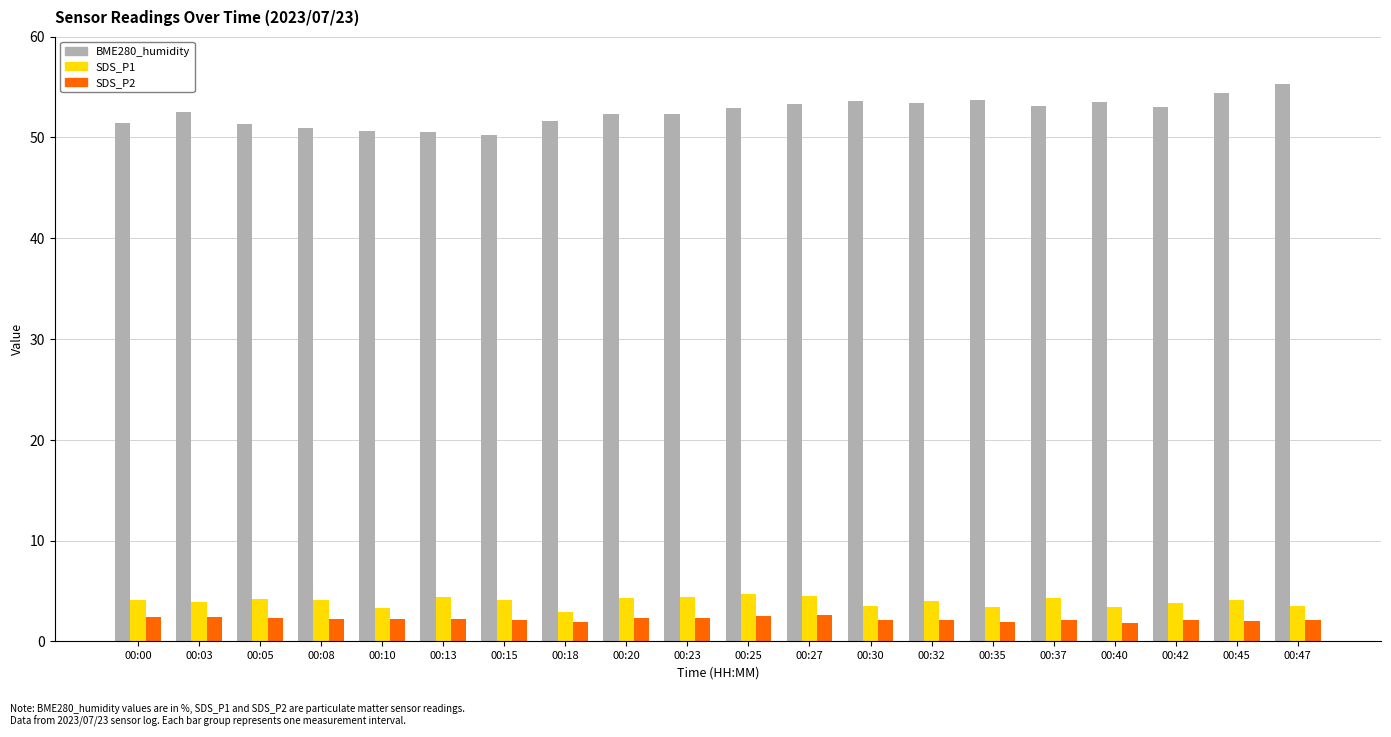

Is the value of SDS_P1 at 00:00 greater than the value of SDS_P2 at 00:03?

Yes